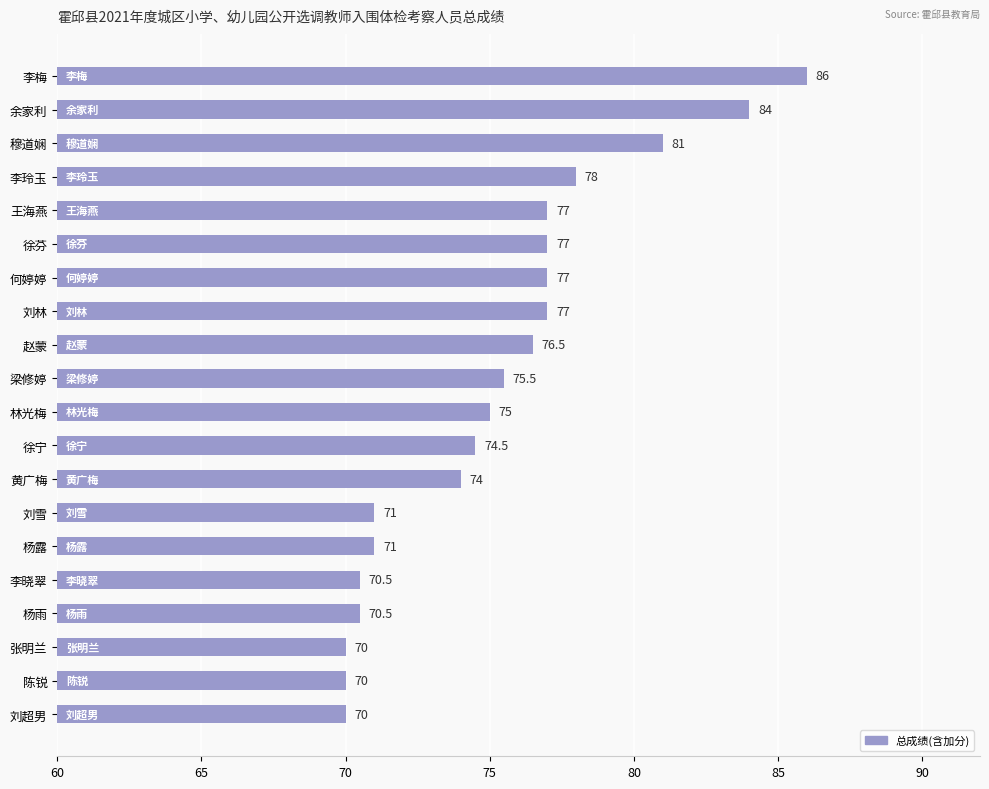

What is the label of the 11th bar from the bottom?

梁修婷